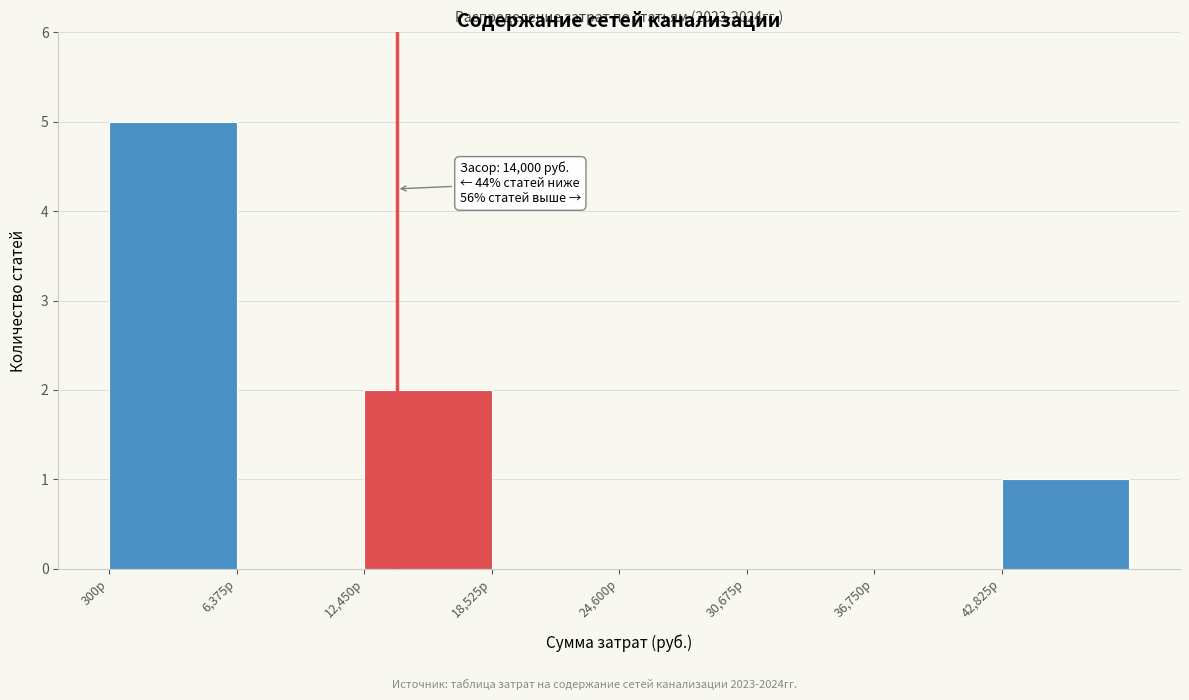

Which range on the x-axis has the tallest bar?

0 to 6000